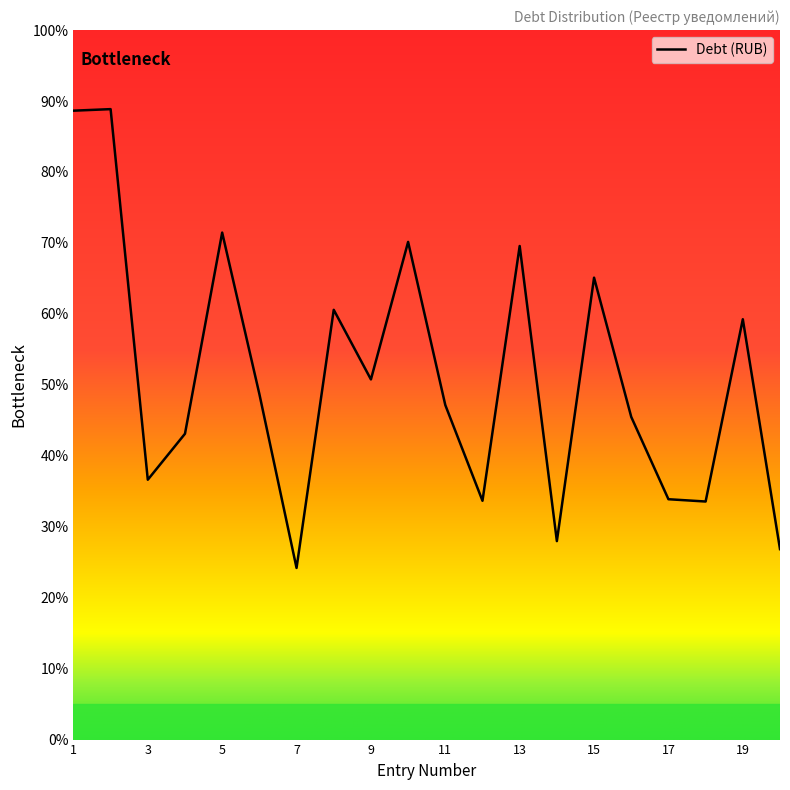

Does the chart display data point markers on the line(s)?

No